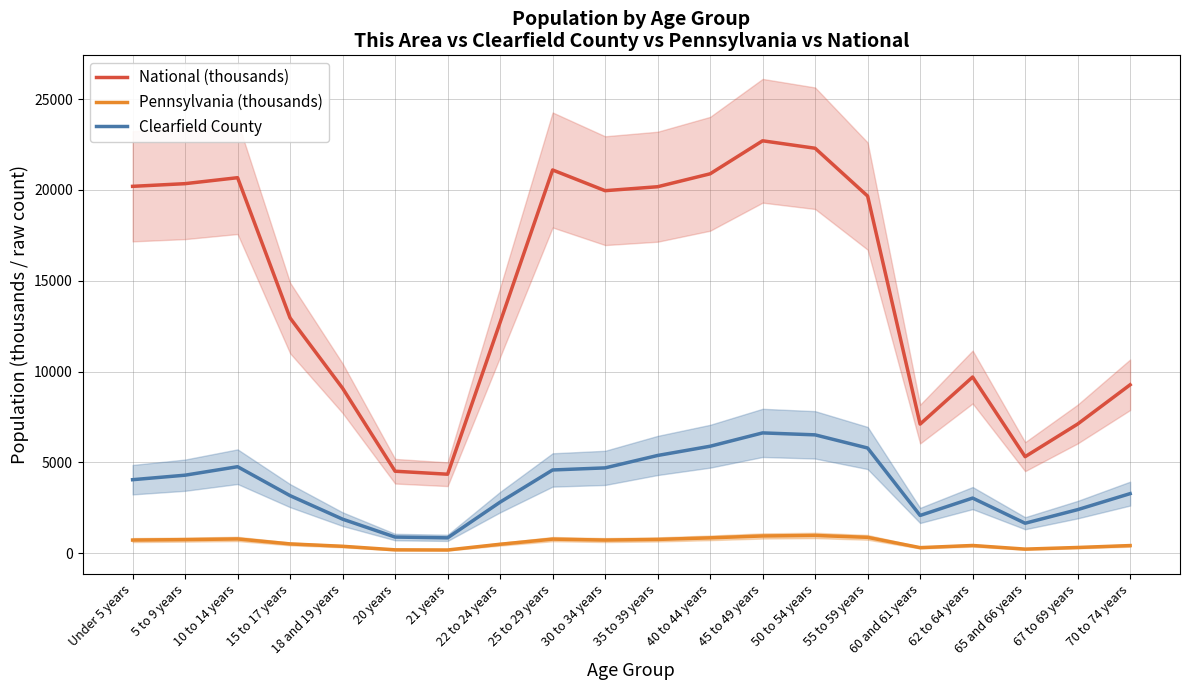

The value of Clearfield County at 10 to 14 years is 4768.0. True or false?

True